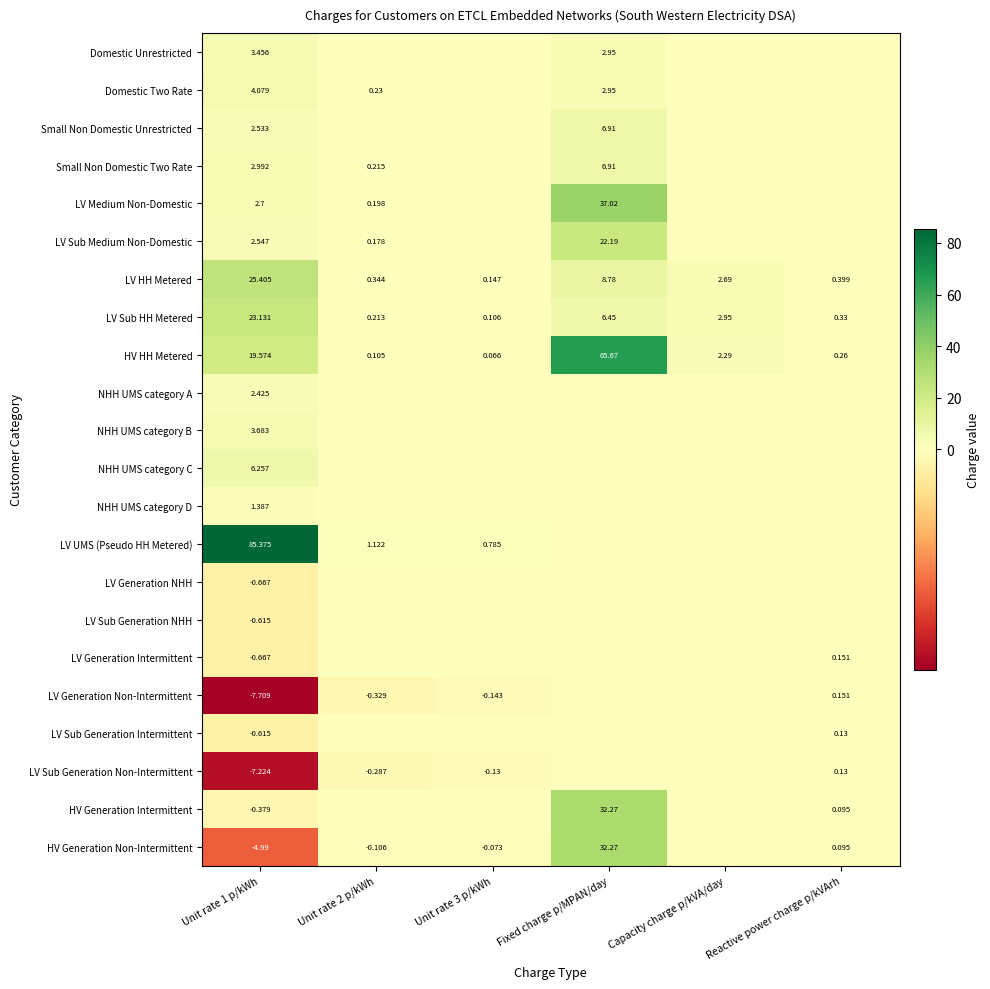

Is the value of Small Non Domestic Two Rate at Fixed charge p/MPAN/day greater than the value of LV Generation Non-Intermittent at Unit rate 3 p/kWh?

Yes